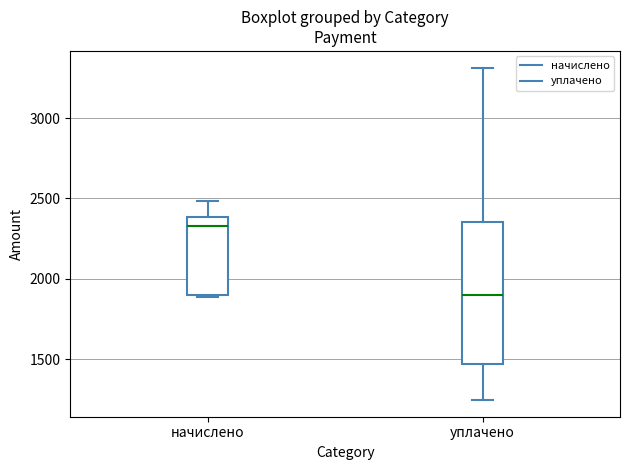

Reading left to right, transcribe this box plot: for each box, give where its median line is, the range the box spans, and where its two whiskers end, as read against the y-axis. The values are not printed on the chart, so give them approximately, as read against the axis.

начислено: median 2350, box 1900 to 2400, whiskers 1900 to 2500
уплачено: median 1900, box 1450 to 2350, whiskers 1250 to 3300